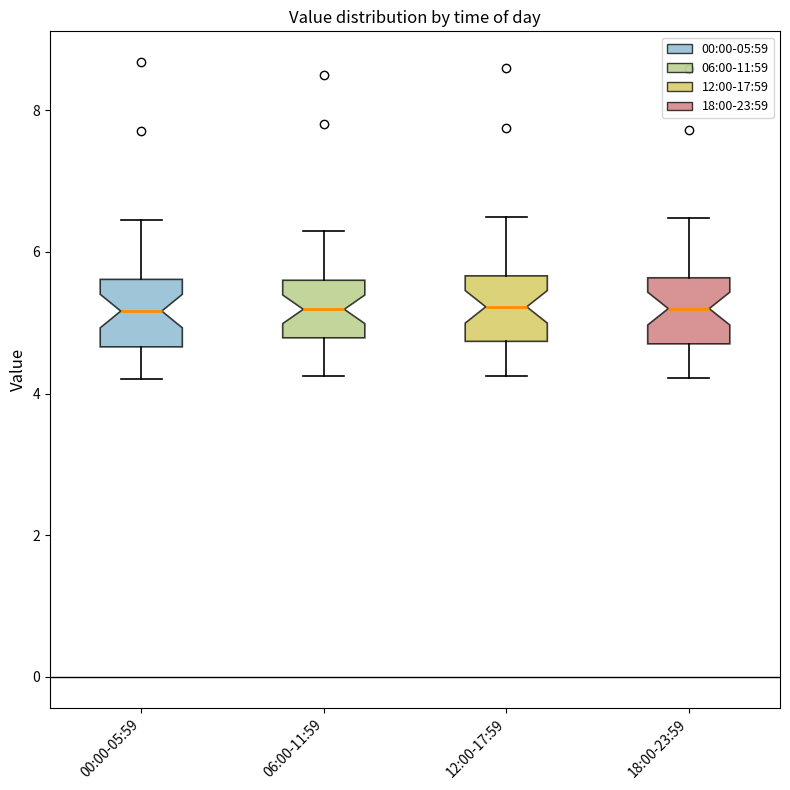

Where does the lower whisker of the box for 06:00-11:59 end on the y-axis? The values are not printed on the chart, so give them approximately, as read against the axis.

4.2